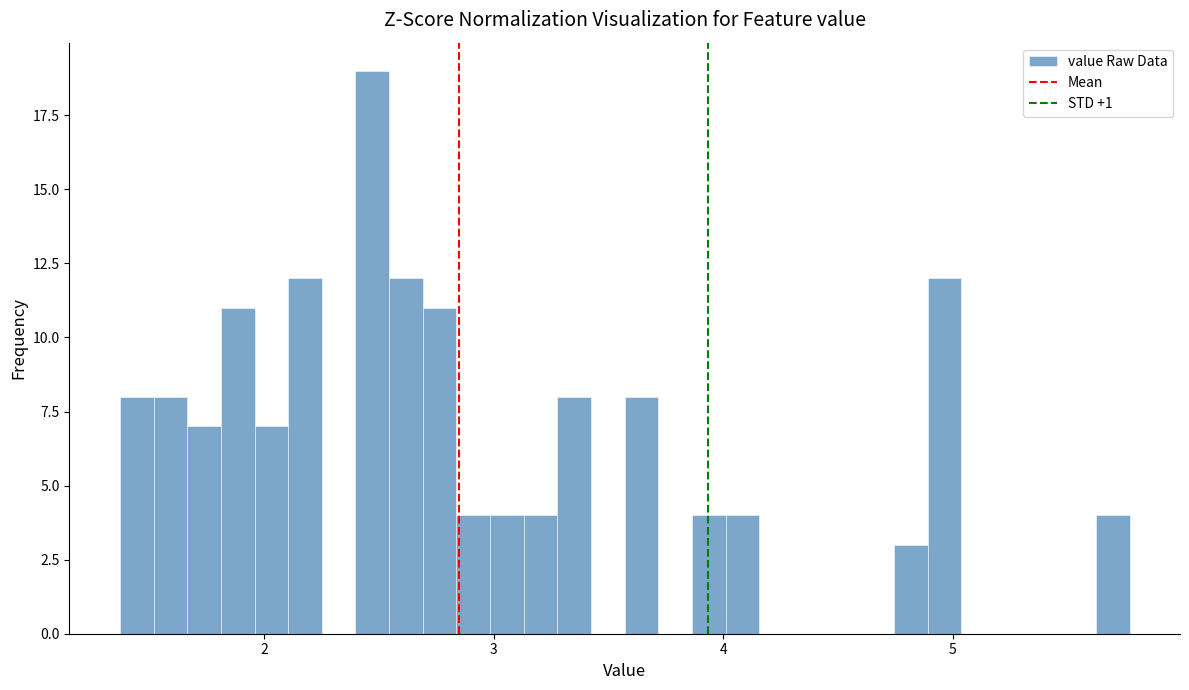

Around what value on the x-axis is the tallest bar? Give the approximate position of its centre, as read against the axis.

2.5